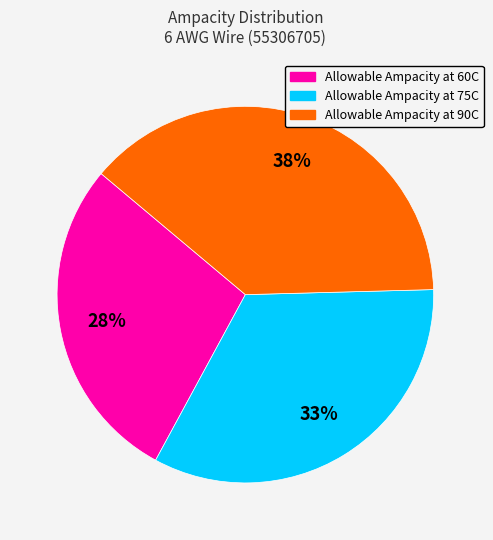

To the nearest percent, what portion does Allowable Ampacity at 60C represent?

28%